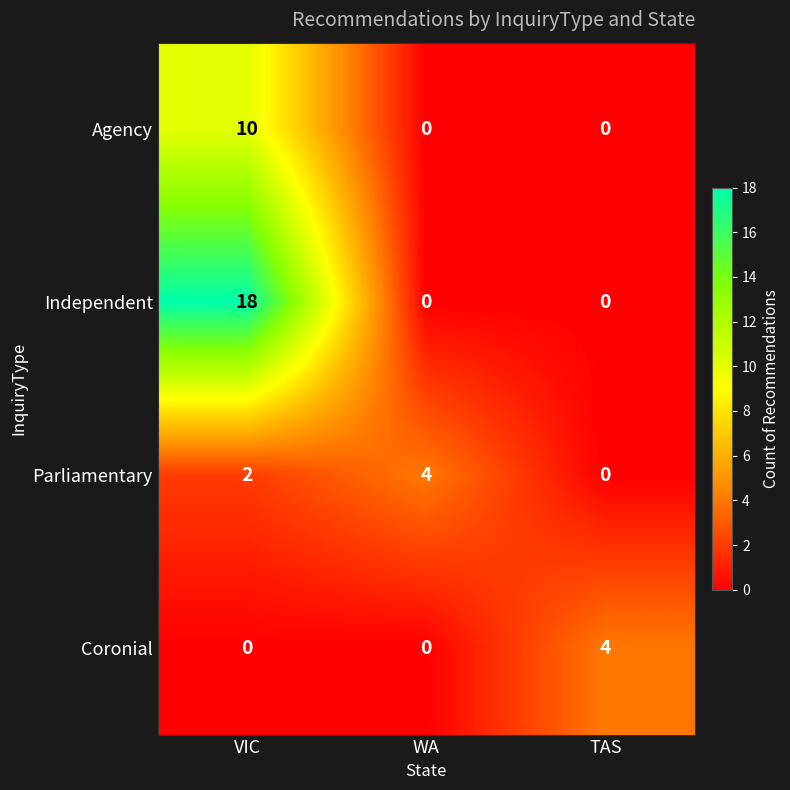

How many Independent values are between 0 and 18?

3